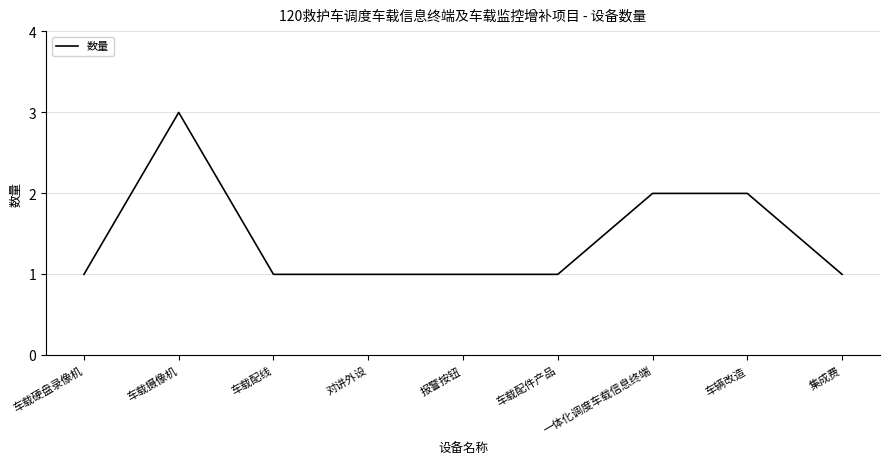

Reading right to left, transcribe all the data shown in this chart.

集成费=1	车辆改造=2	一体化调度车载信息终端=2	车载配件产品=1	报警按钮=1	对讲外设=1	车载配线=1	车载摄像机=3	车载硬盘录像机=1